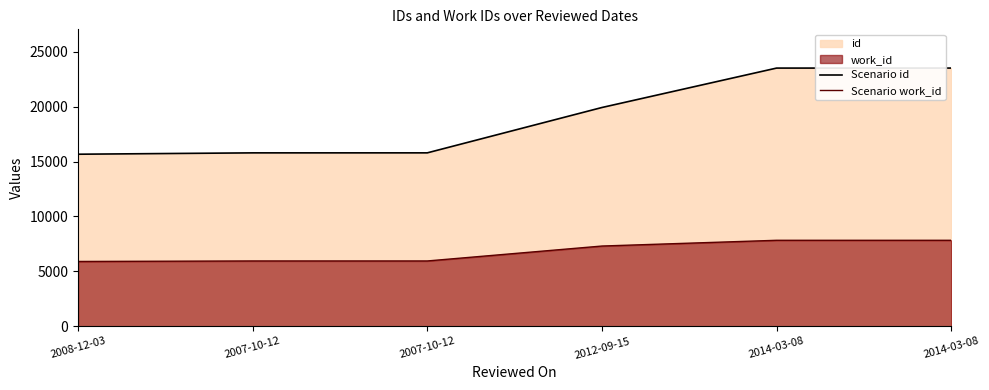

Reading left to right, what are all the values shown in this chart?

Scenario id: 2008-12-03=15670	2007-10-12=15793	2007-10-12=15794	2012-09-15=19924	2014-03-08=23514	2014-03-08=23516
Scenario work_id: 2008-12-03=5903	2007-10-12=5949	2007-10-12=5949	2012-09-15=7308	2014-03-08=7831	2014-03-08=7831